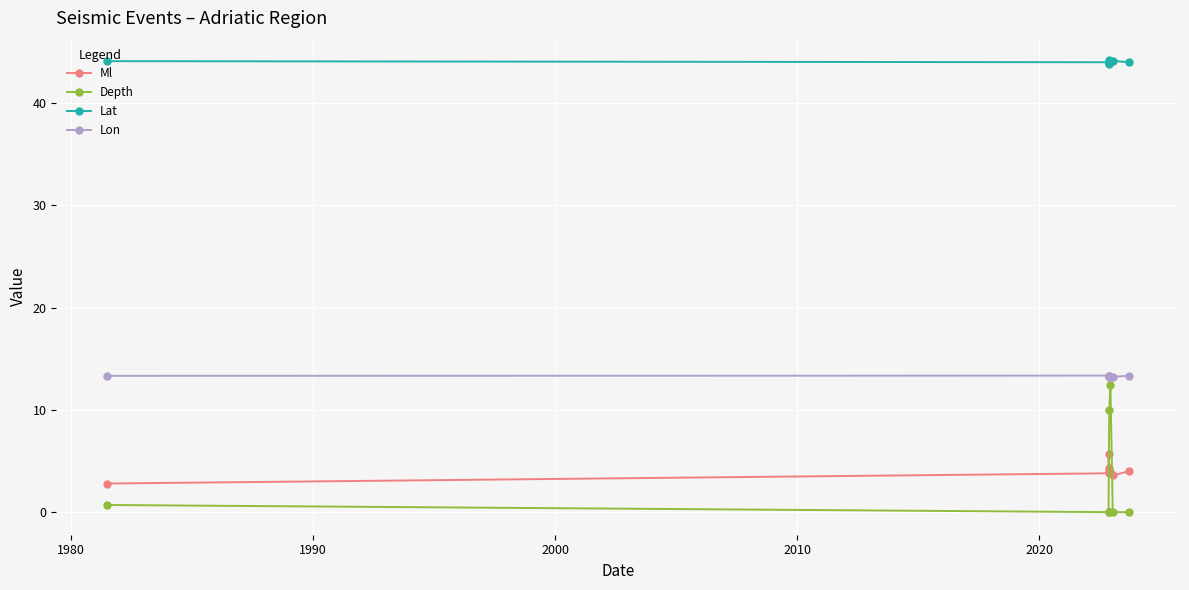

Which series has the largest total across all categories?

Lat